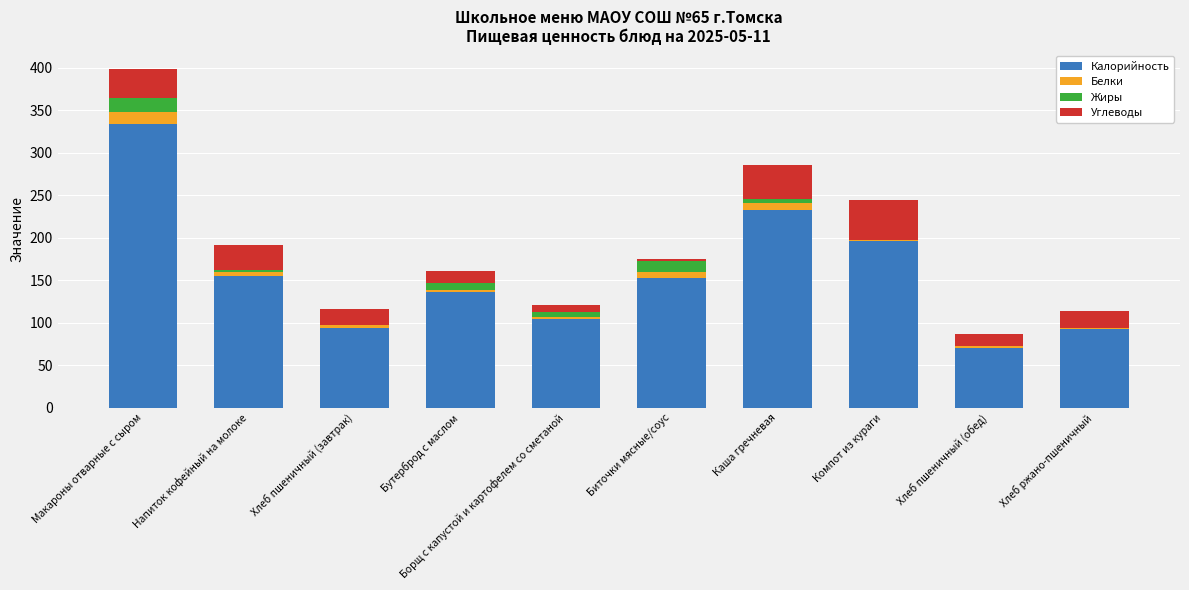

At which category is the sum across all series the highest?

Макароны отварные с сыром